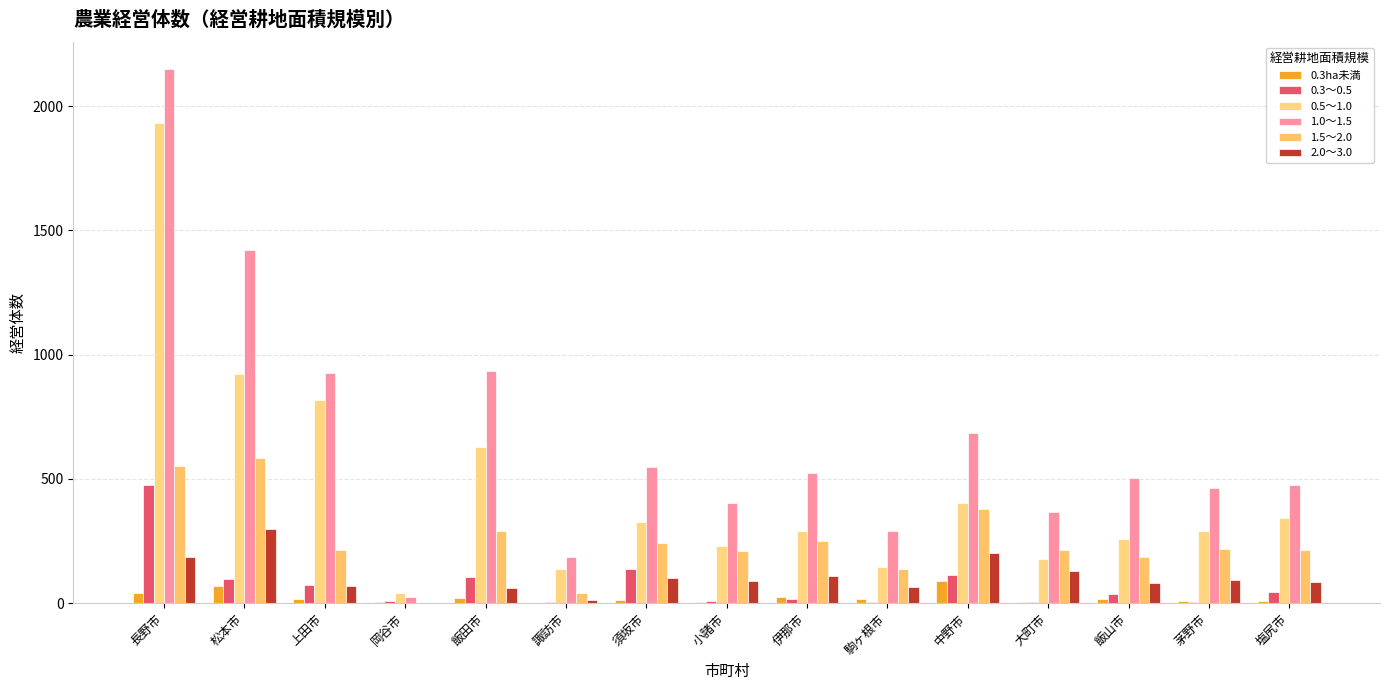

What is the spread (max minus min) of values at 大町市?

362